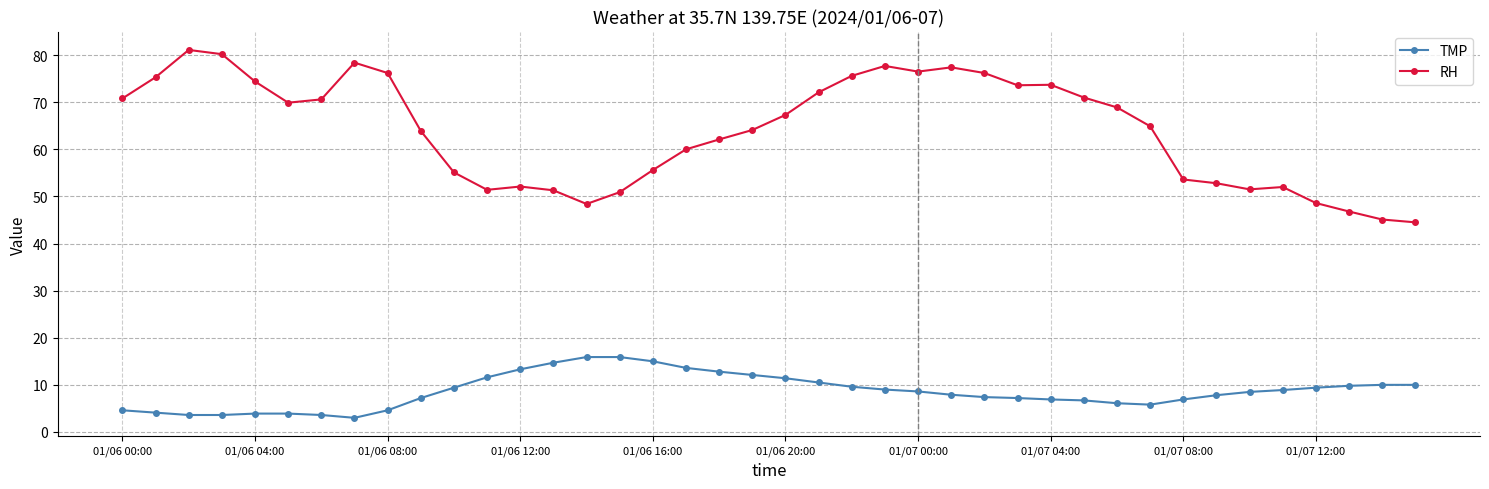

Which series has the largest total across all categories?

RH